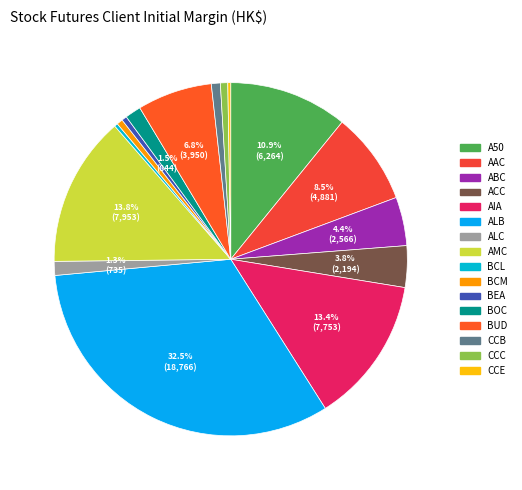

Rank the categories by value from highest to lowest.

ALB, AMC, AIA, A50, AAC, BUD, ABC, ACC, BOC, ALC, CCB, CCC, BCM, BEA, BCL, CCE